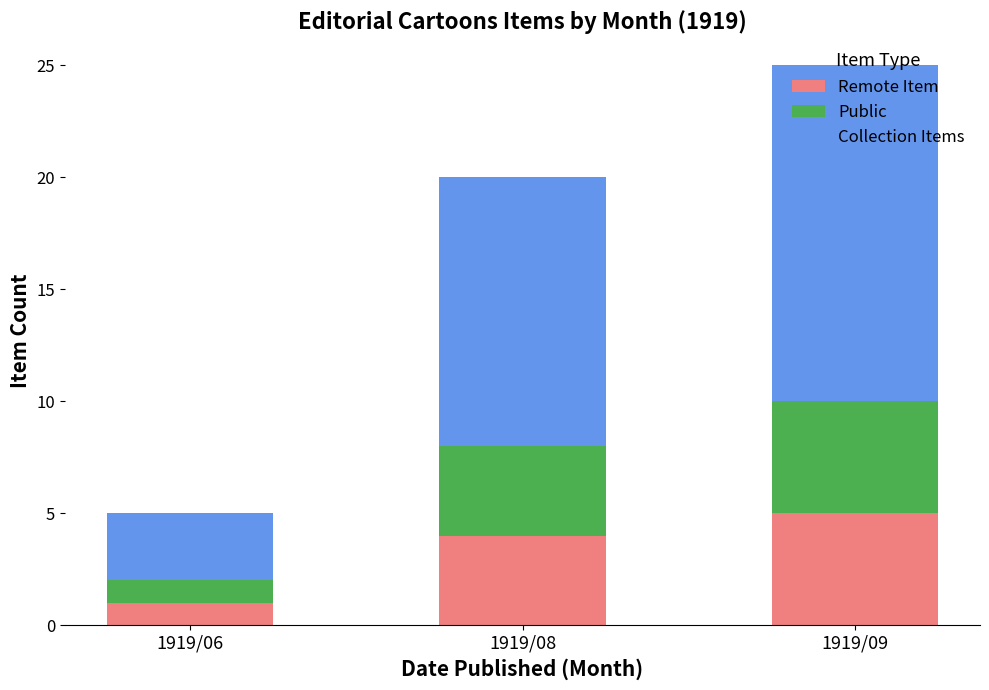

Are the bars grouped side by side (vs. stacked)?

No